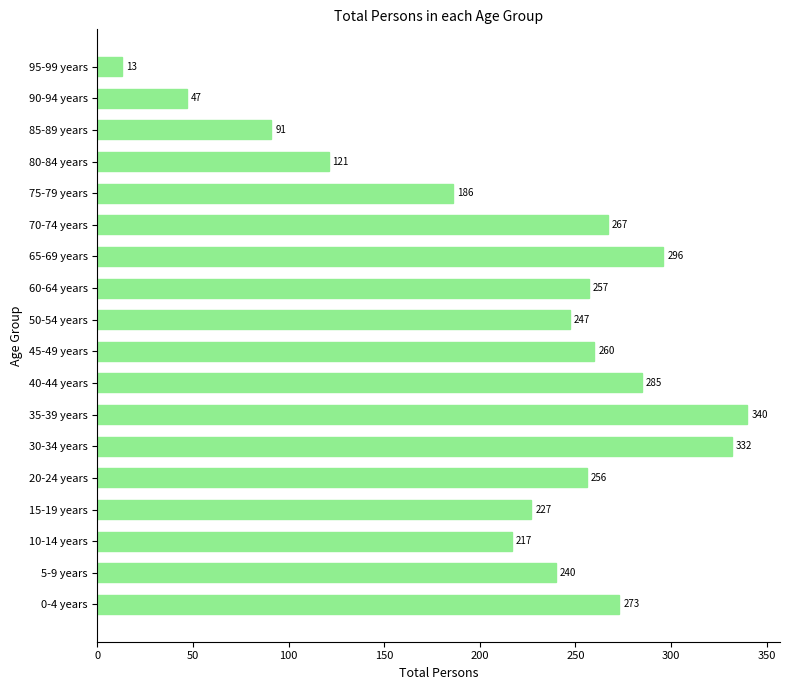

At which label is the value closest to 176?

75-79 years